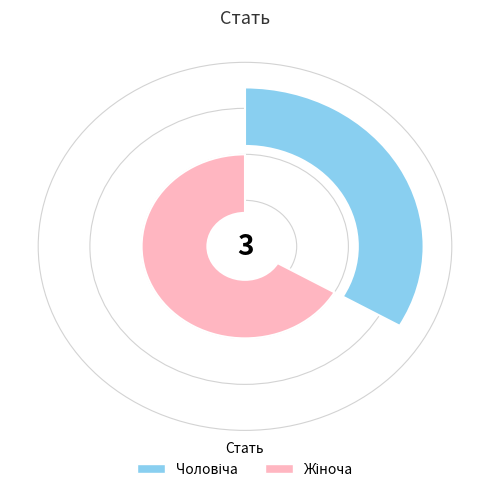

What percentage is the Чоловіча slice, to the nearest percent?

33%